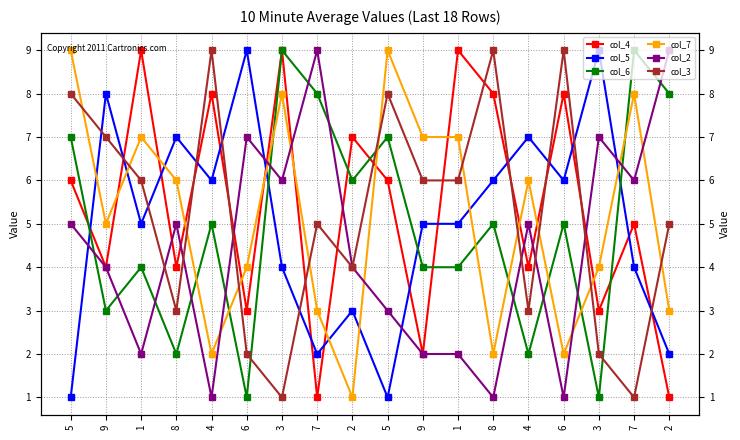

What value does the col_4 series have at 4?

4